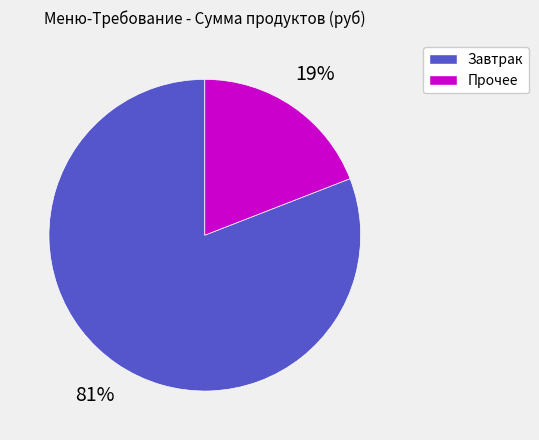

Does any single category account for the majority?

Yes